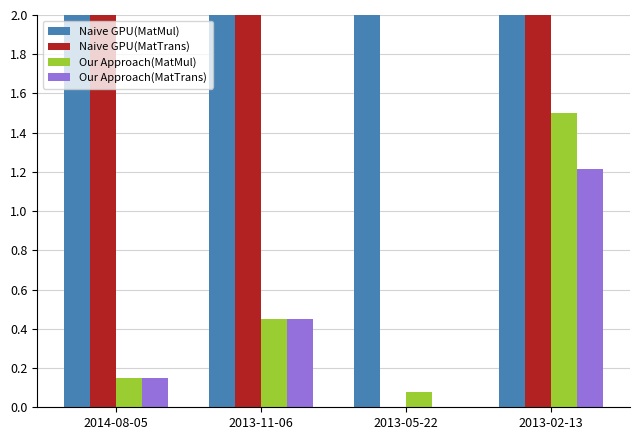

What are all the series names shown in the legend?

Naive GPU(MatMul), Naive GPU(MatTrans), Our Approach(MatMul), Our Approach(MatTrans)